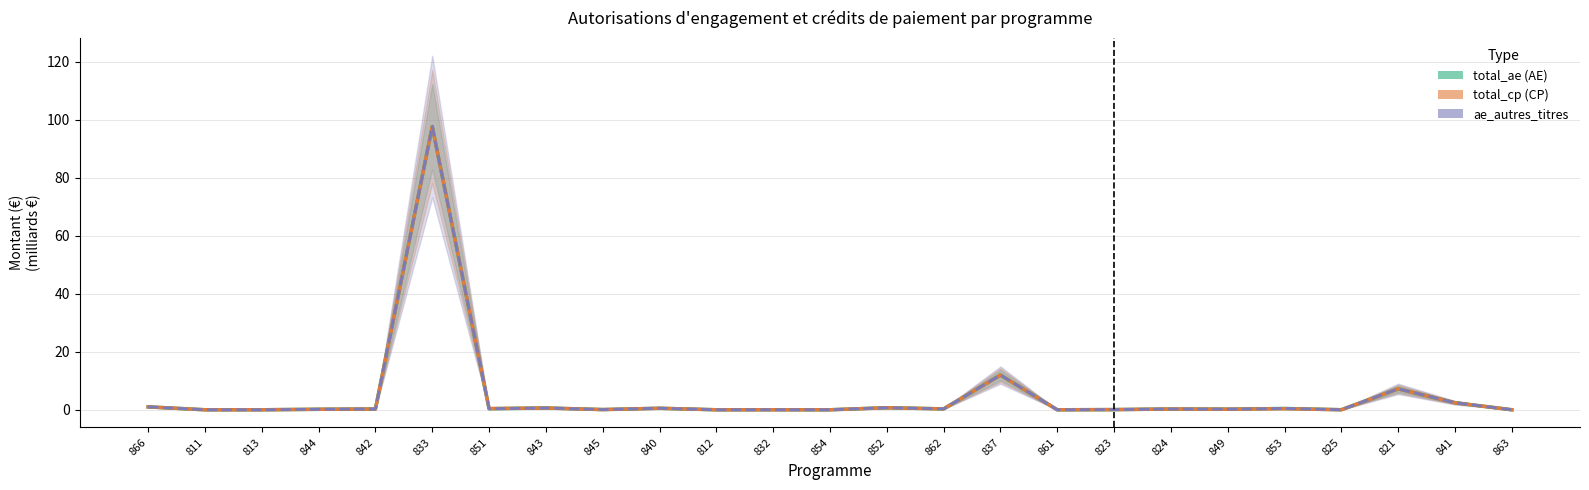

What is the difference between the total_cp values at 849 and 821?

7.0